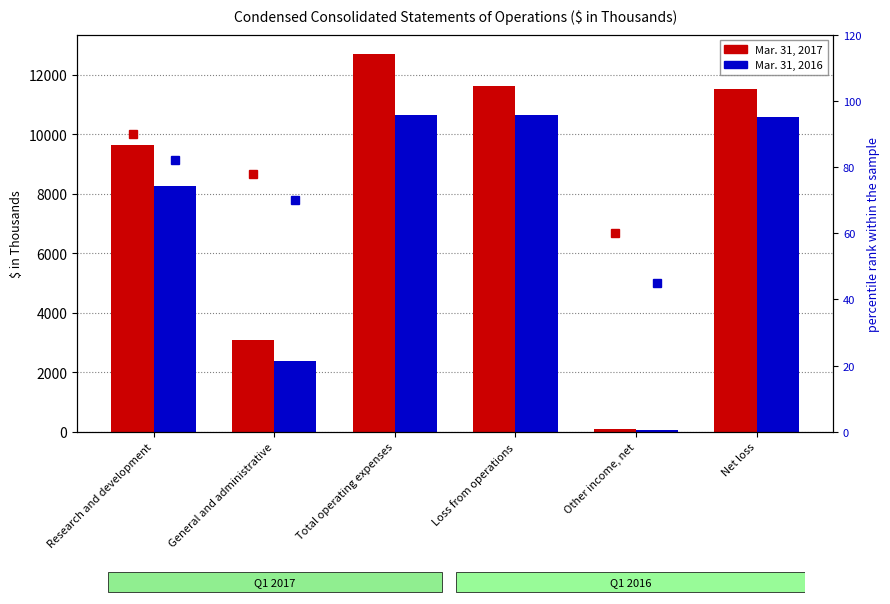

What is the sum of all Mar. 31, 2016 values?

42544